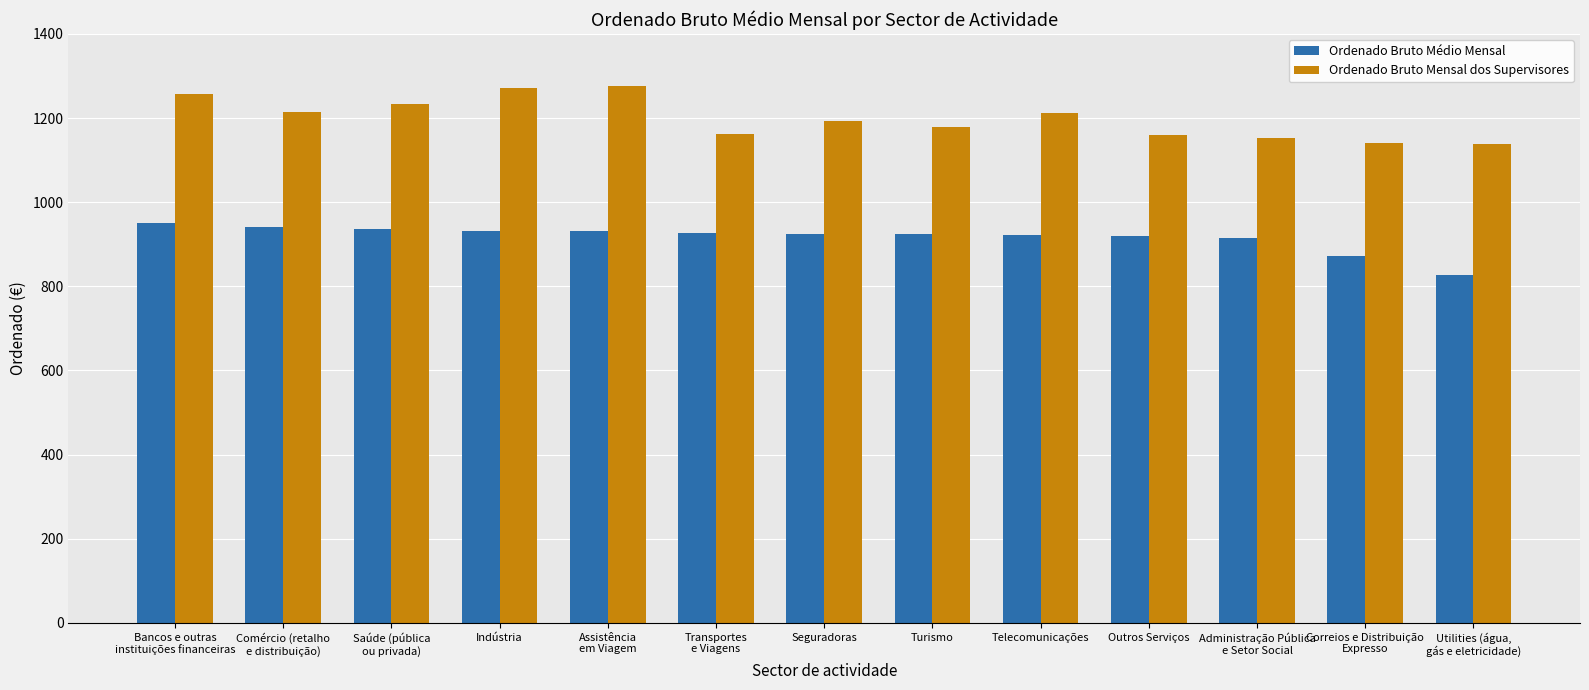

What is the difference between the Ordenado Bruto Médio Mensal values at Telecomunicações and Bancos e outras
instituições financeiras?

28